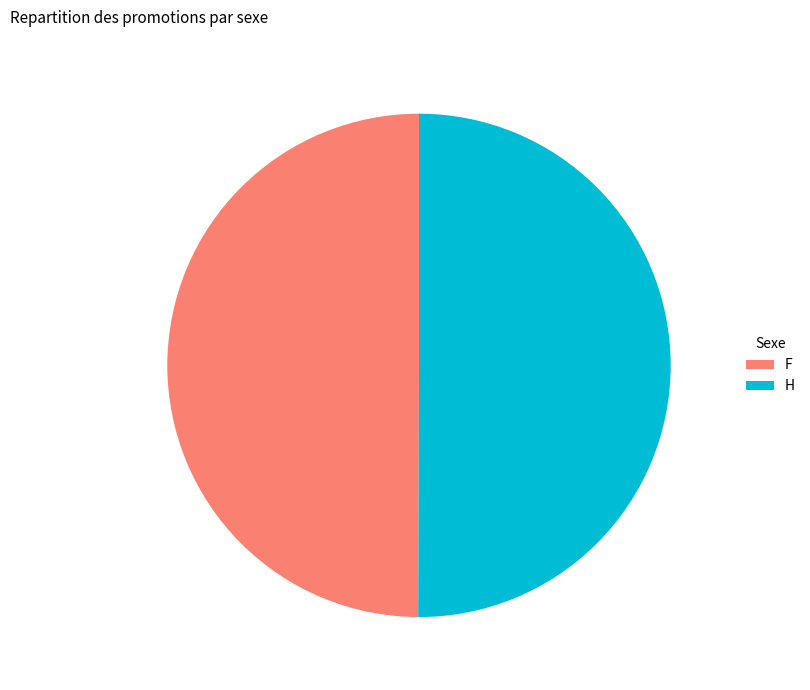

Approximately how many times larger is the value at H compared to F?

1.0